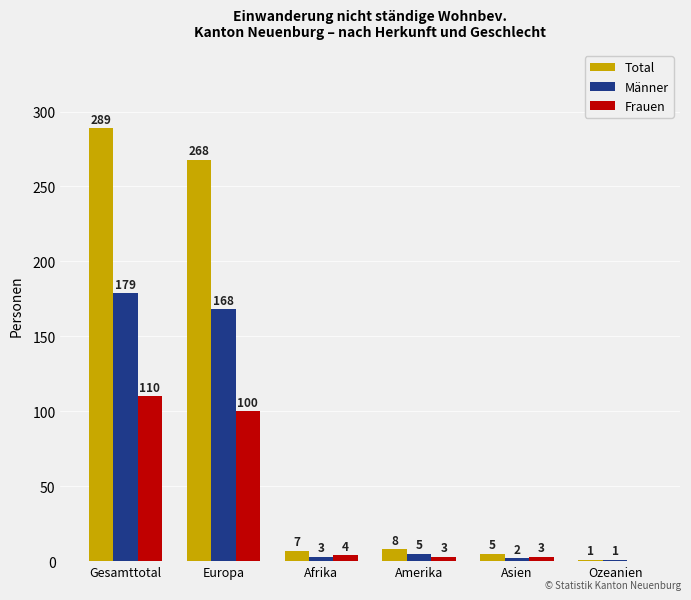

Are the bars horizontal?

No